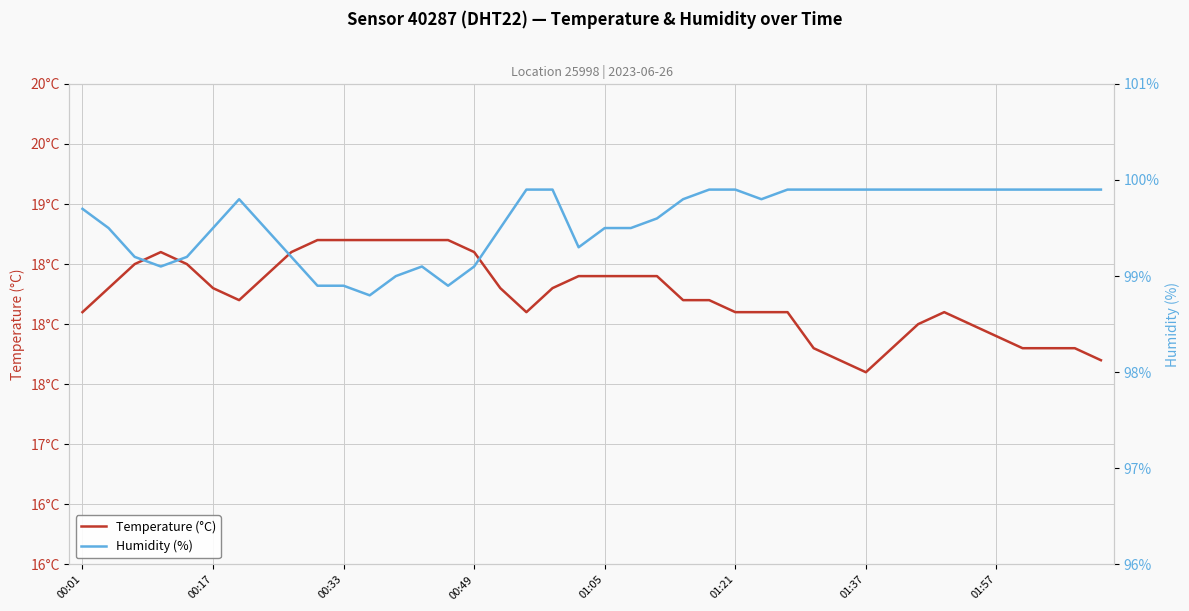

What is the value of the Humidity (%) point at the 20th from the left?

99.3